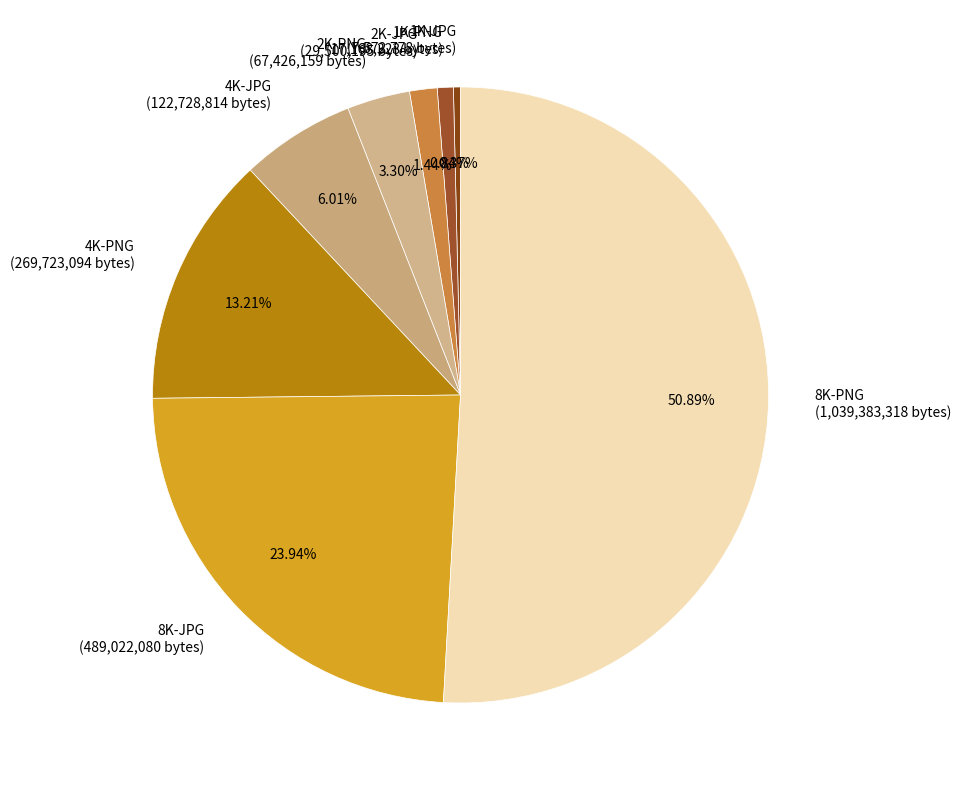

What is the ratio of the value at 4K-PNG (269,723,094 bytes) to the value at 1K-PNG (17,168,323 bytes)?

15.7